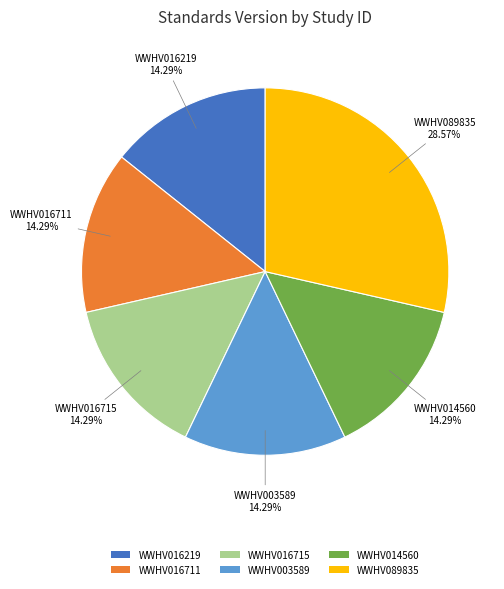

What is the largest slice in the pie chart?

WWHV089835